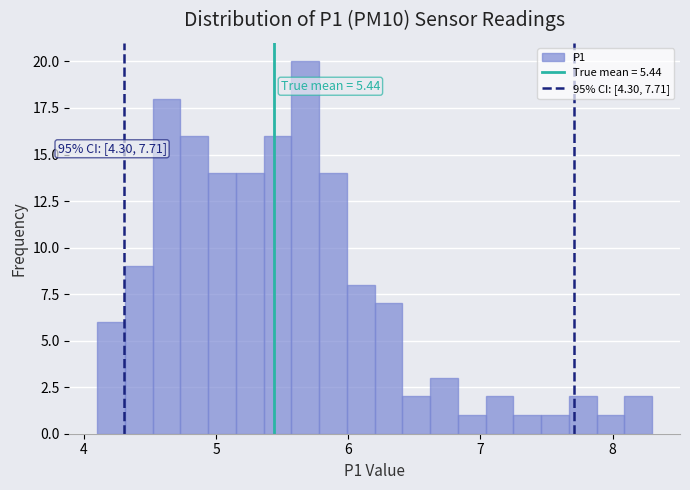

Around what value on the x-axis is the tallest bar? Give the approximate position of its centre, as read against the axis.

5.7